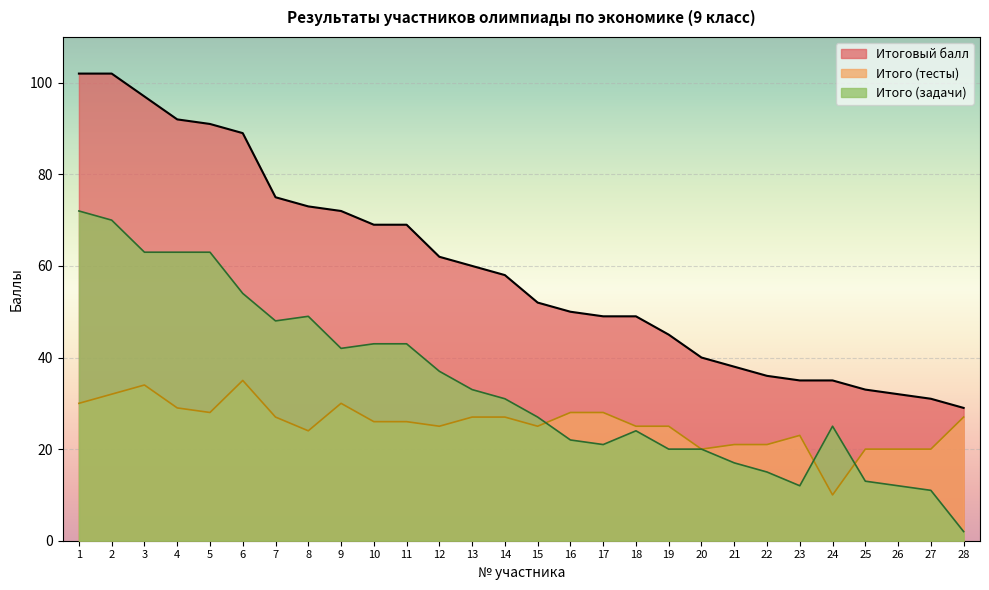

What is the lowest value of the Итого (задачи) series?

2